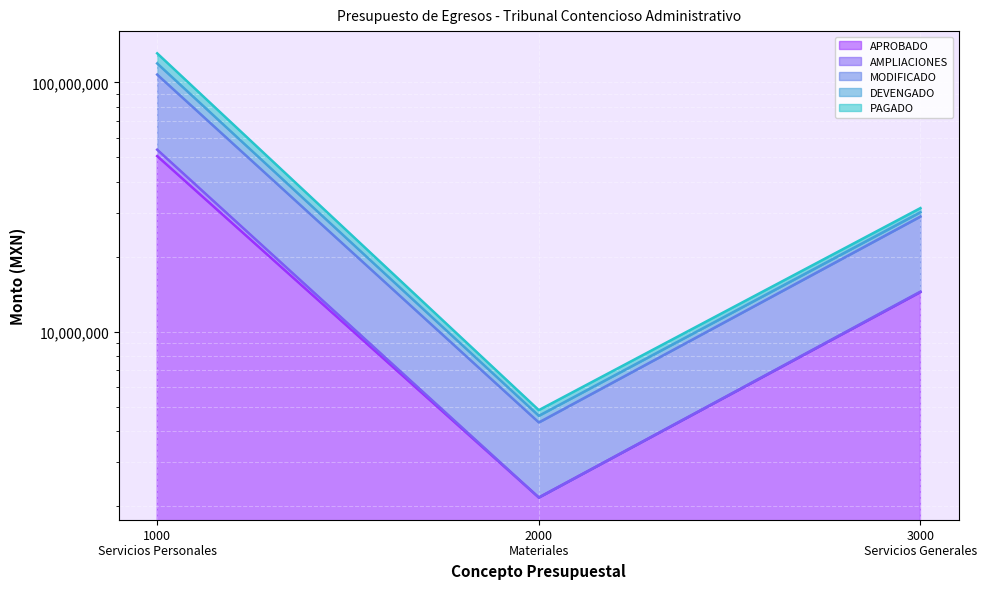

At which label does PAGADO reach its minimum?

2000
Materiales